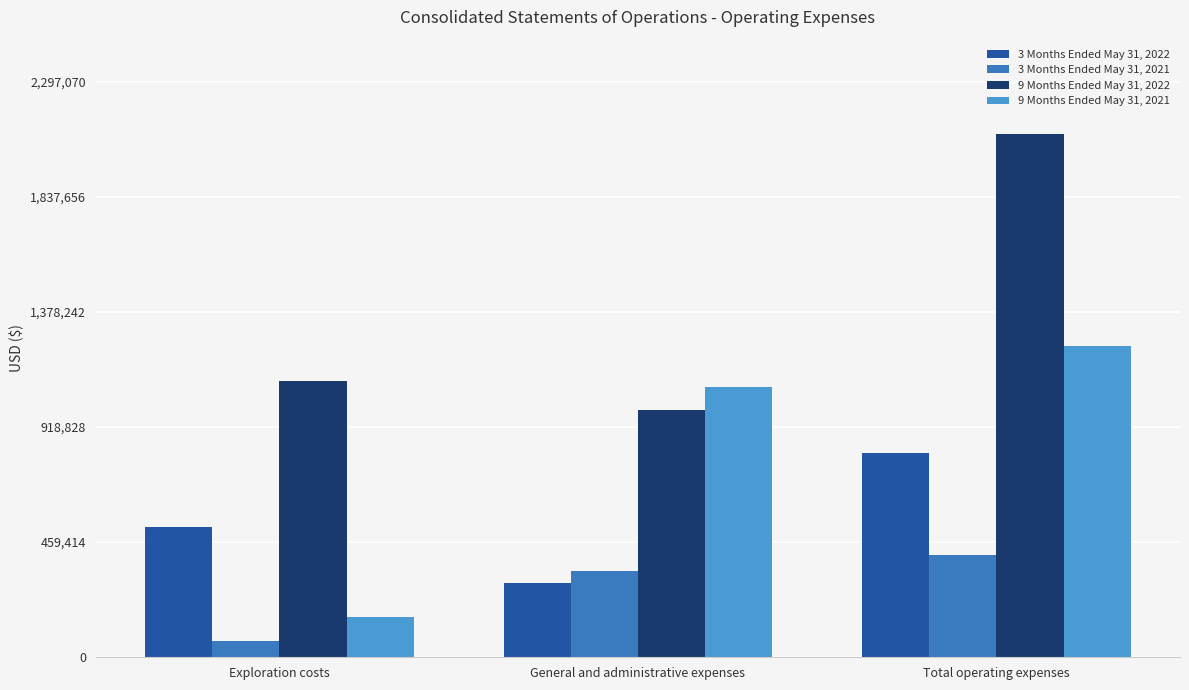

What is the total value across all series at Total operating expenses?

4552113